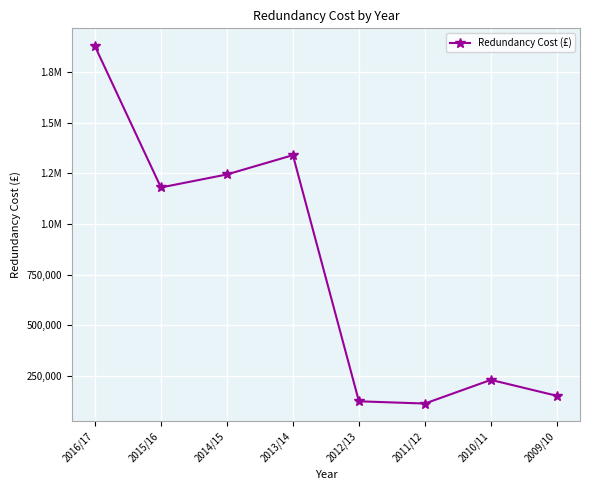

Is this an area chart (filled region under the line)?

No